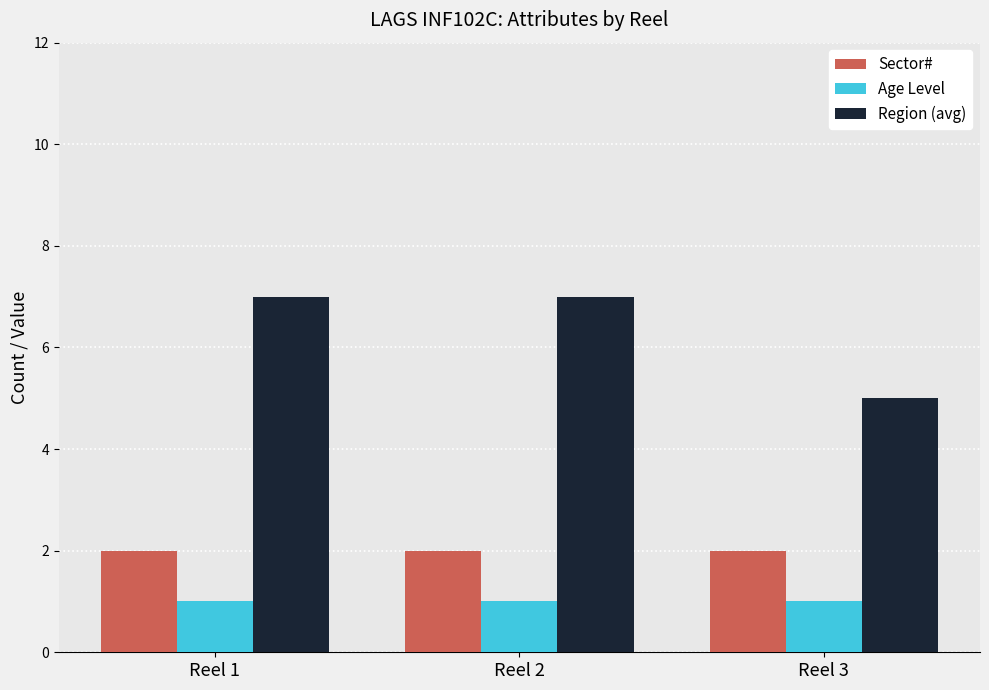

Rank the series by their maximum value, from highest to lowest.

Region (avg), Sector#, Age Level